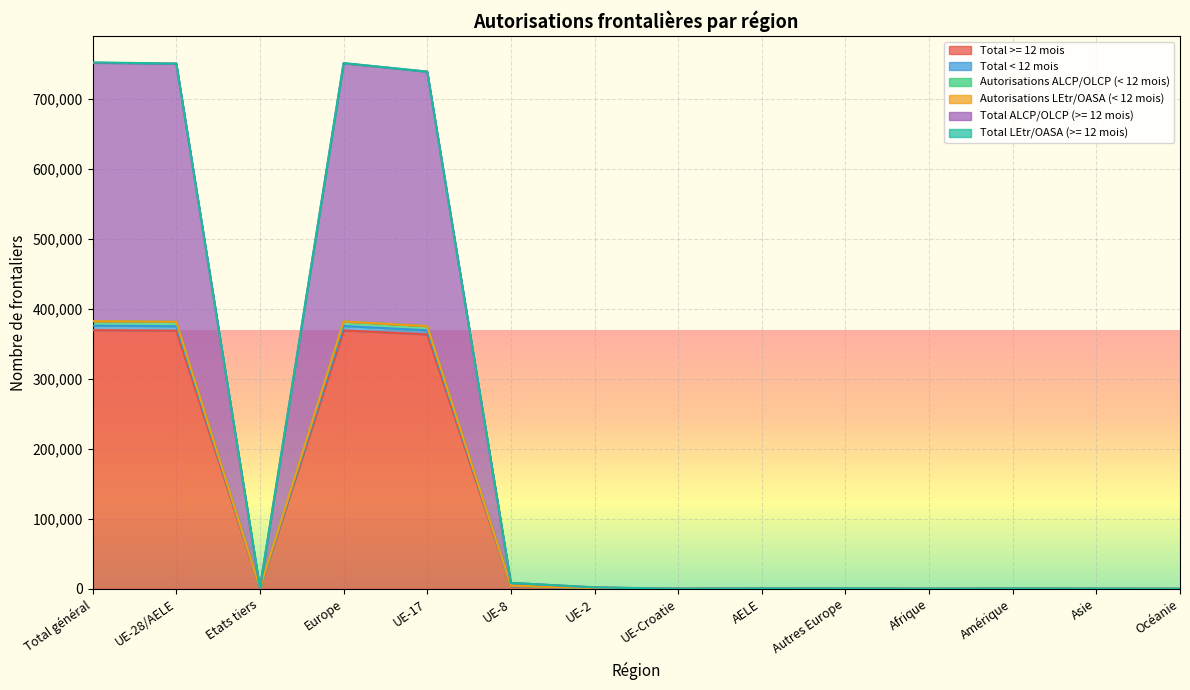

The value of Total >= 12 mois at Total général is 369693. True or false?

True